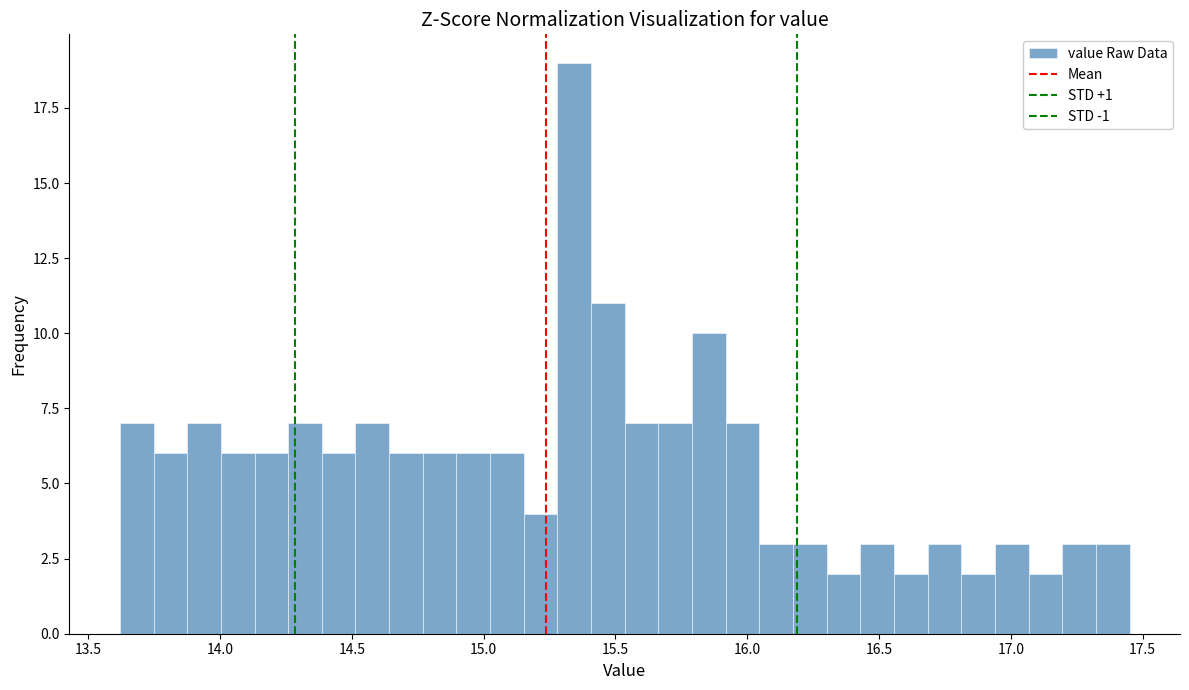

Around what value on the x-axis is the tallest bar? Give the approximate position of its centre, as read against the axis.

15.35